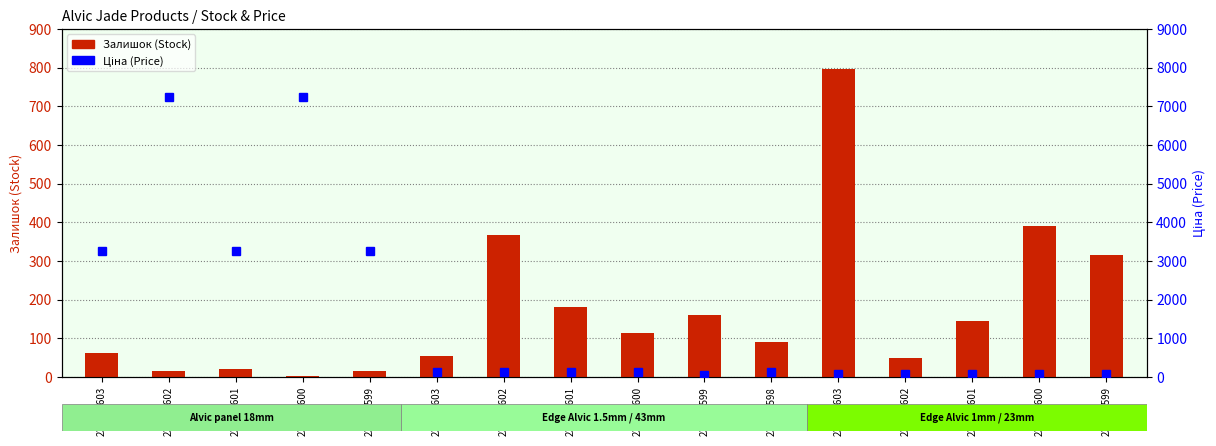

What is the maximum value for Ціна (Price)?

7235.9